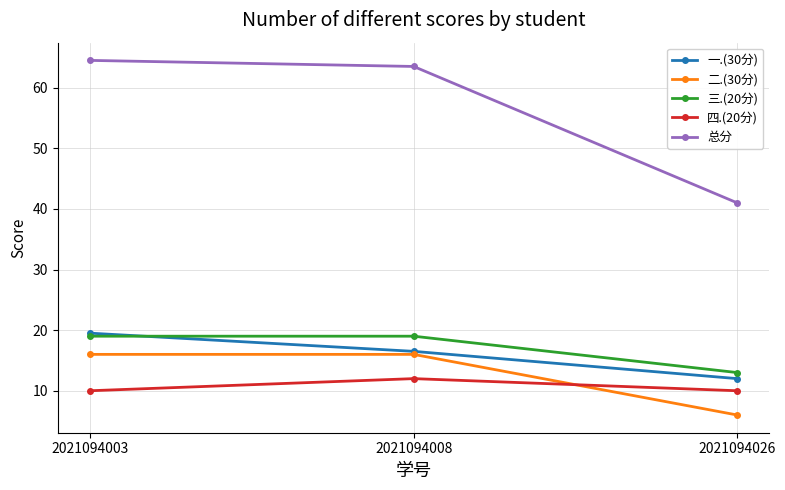

What are all the series names shown in the legend?

一.(30分), 二.(30分), 三.(20分), 四.(20分), 总分